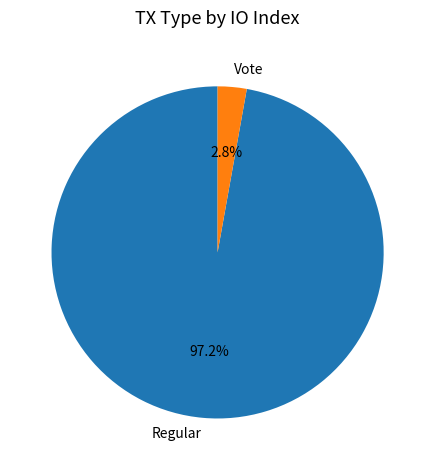

To the nearest percent, what is the difference between the largest and smallest slice percentages?

94%